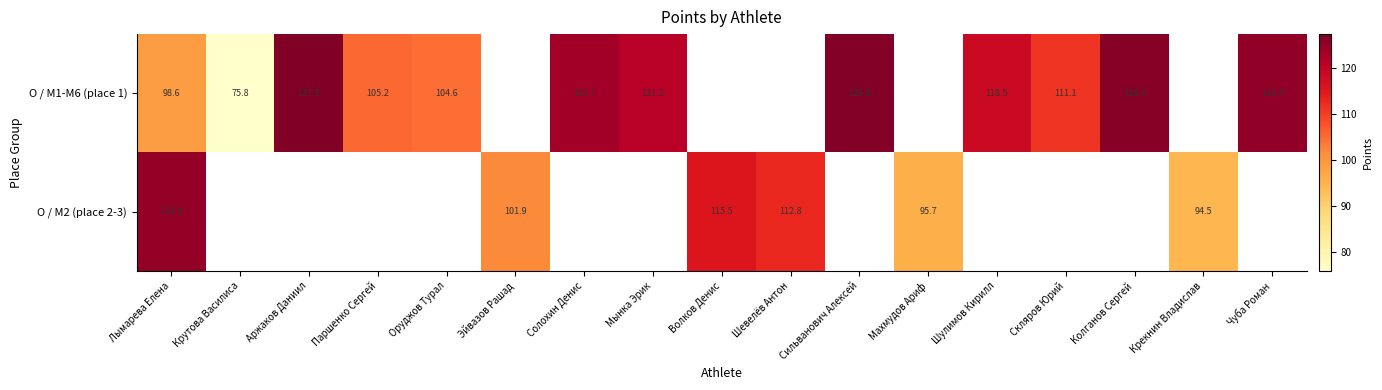

Is the value of O / M2 (place 2-3) at Эйвазов Рашад greater than the value of O / M1-M6 (place 1) at Солохин Денис?

No